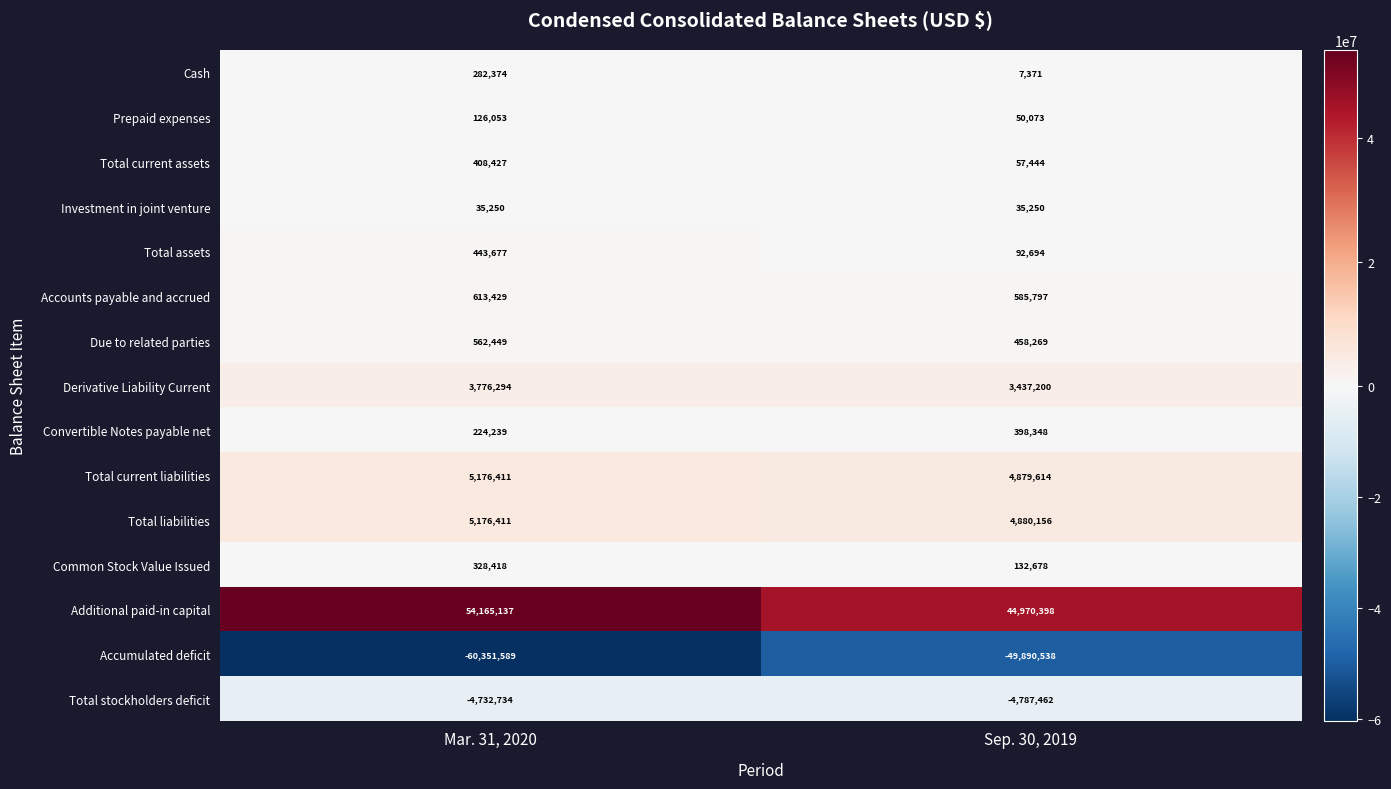

What is the spread (max minus min) of values at Sep. 30, 2019?

94860936